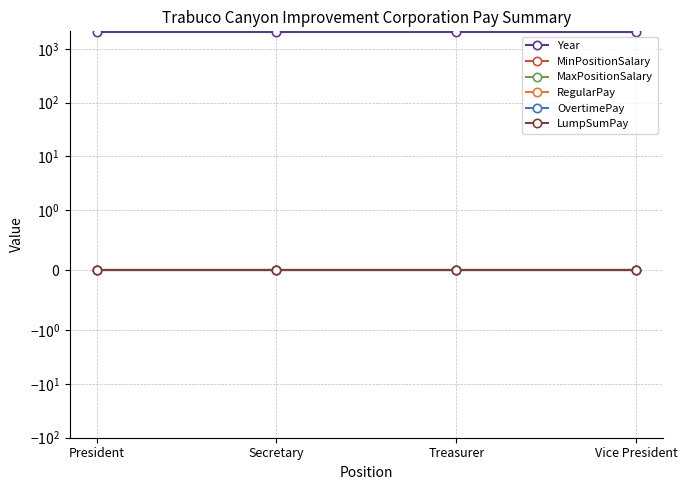

Which series has the largest total across all categories?

Year